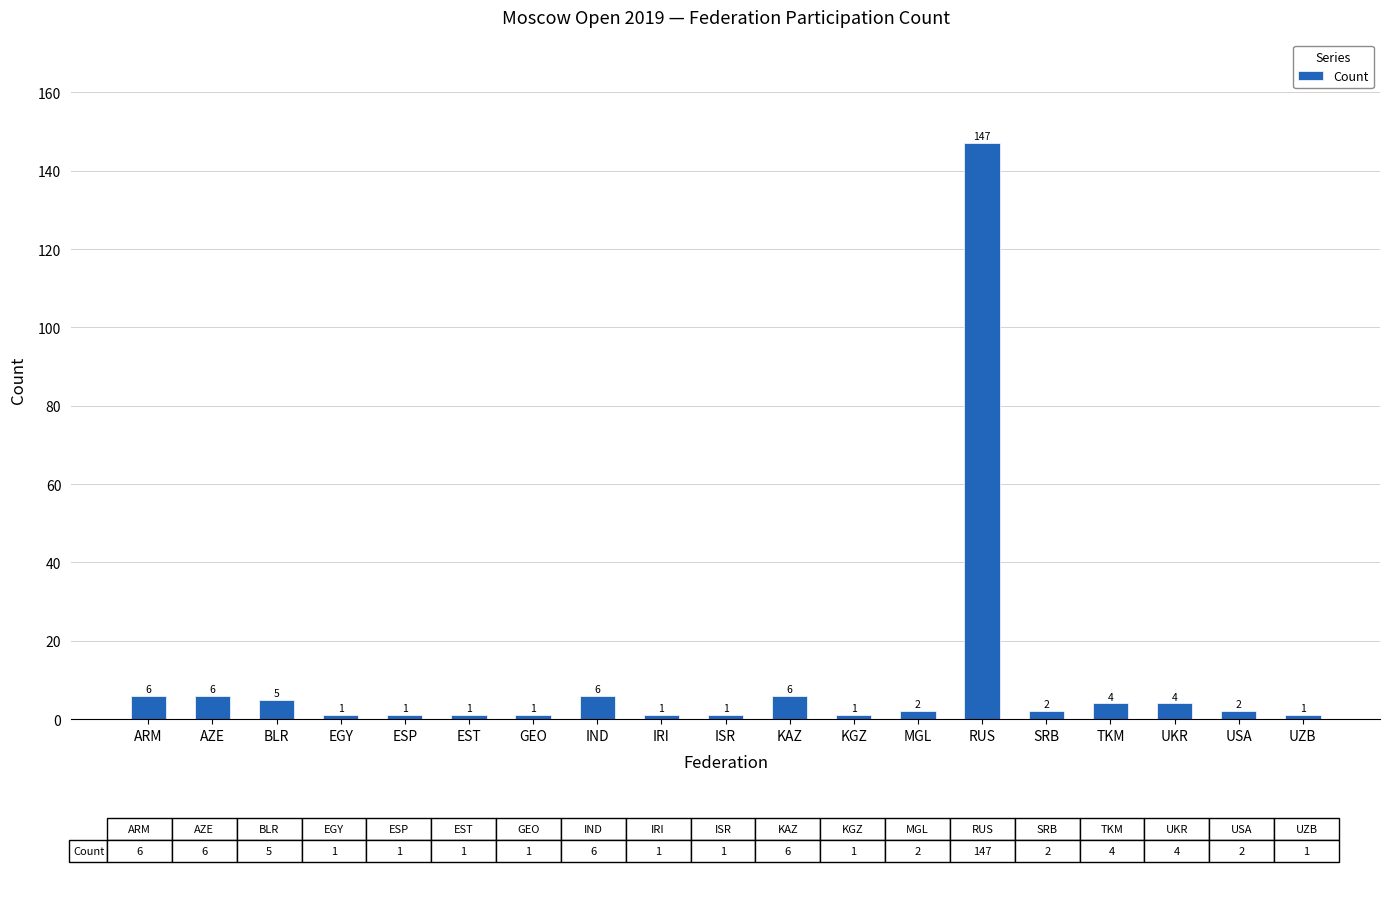

What is the difference between the second highest and second lowest values?

5